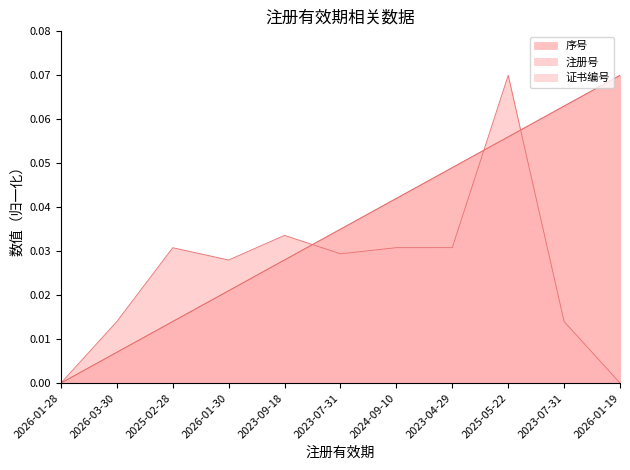

True or false: 注册号 has a value of 0.0 at 2026-03-30.

True